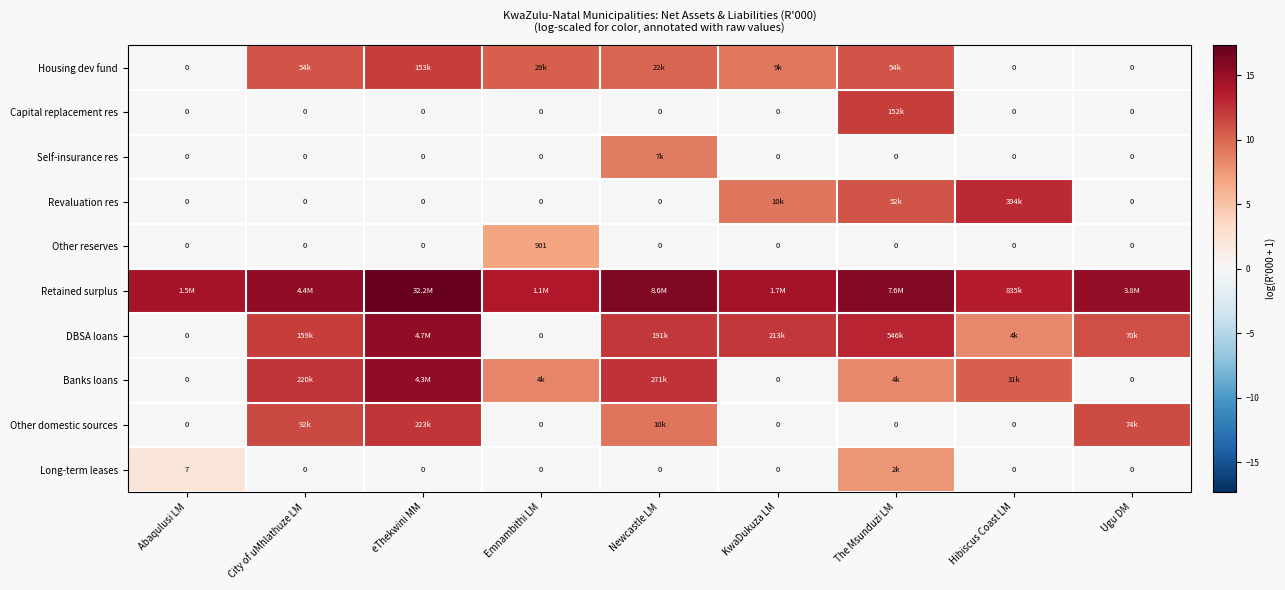

How many distinct data groups are displayed?

10